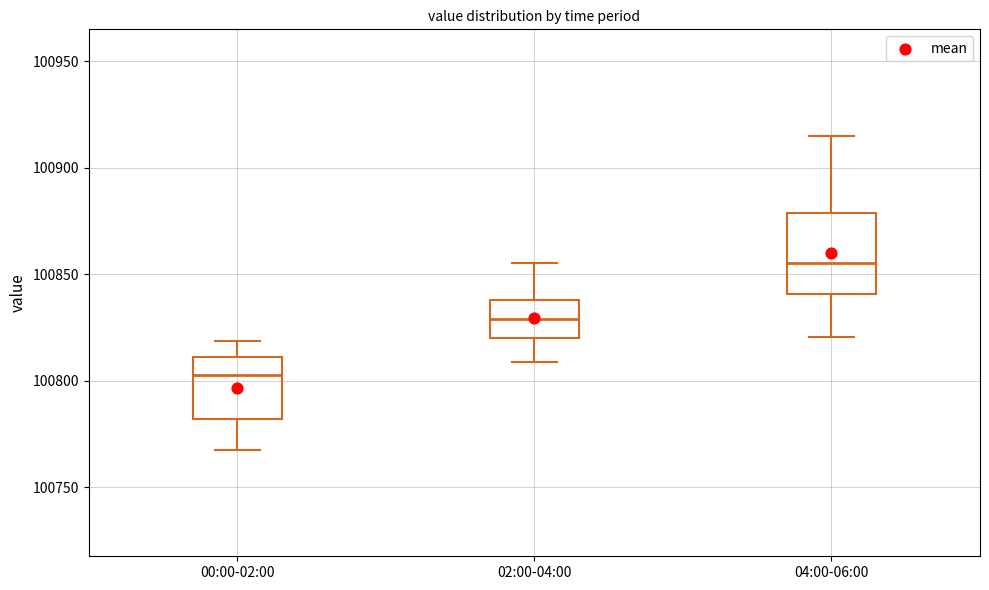

Reading left to right, transcribe this box plot: for each box, give where its median line is, the range the box spans, and where its two whiskers end, as read against the y-axis. The values are not printed on the chart, so give them approximately, as read against the axis.

00:00-02:00: median 100805, box 100780 to 100810, whiskers 100770 to 100820
02:00-04:00: median 100830, box 100820 to 100840, whiskers 100810 to 100855
04:00-06:00: median 100855, box 100840 to 100880, whiskers 100820 to 100915